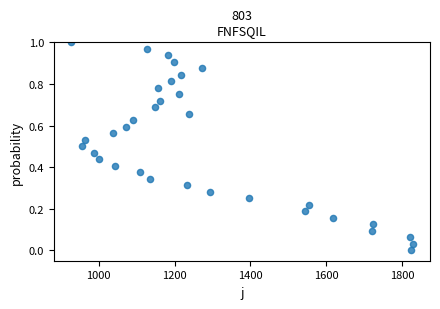

What is the range of X values (max minus min)?

901.0